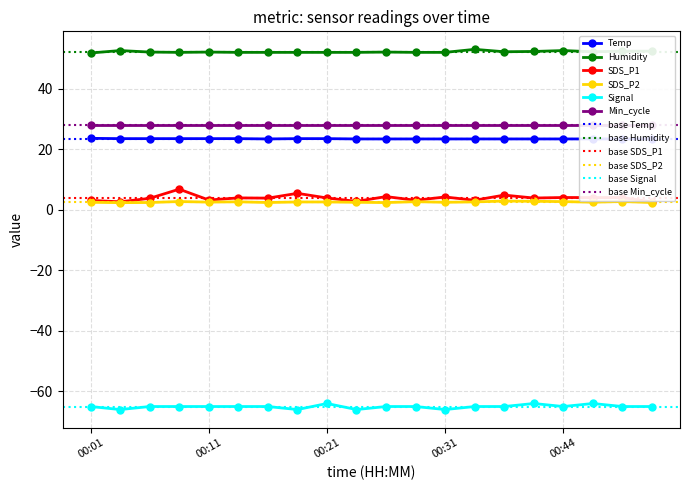

At how many categories does at least one series exceed 17?

20